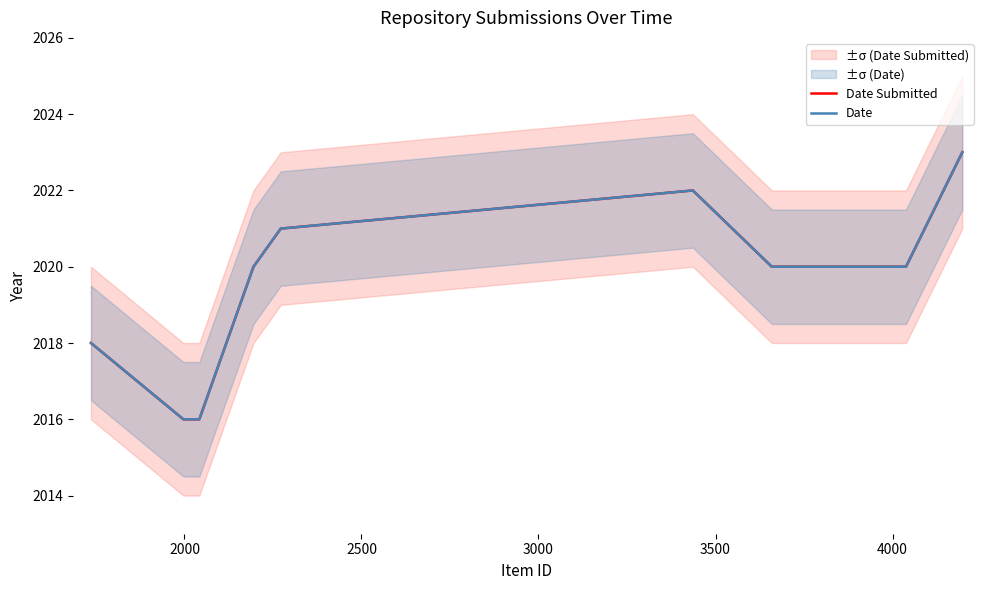

How many Date Submitted values are between 2016 and 2021?

8